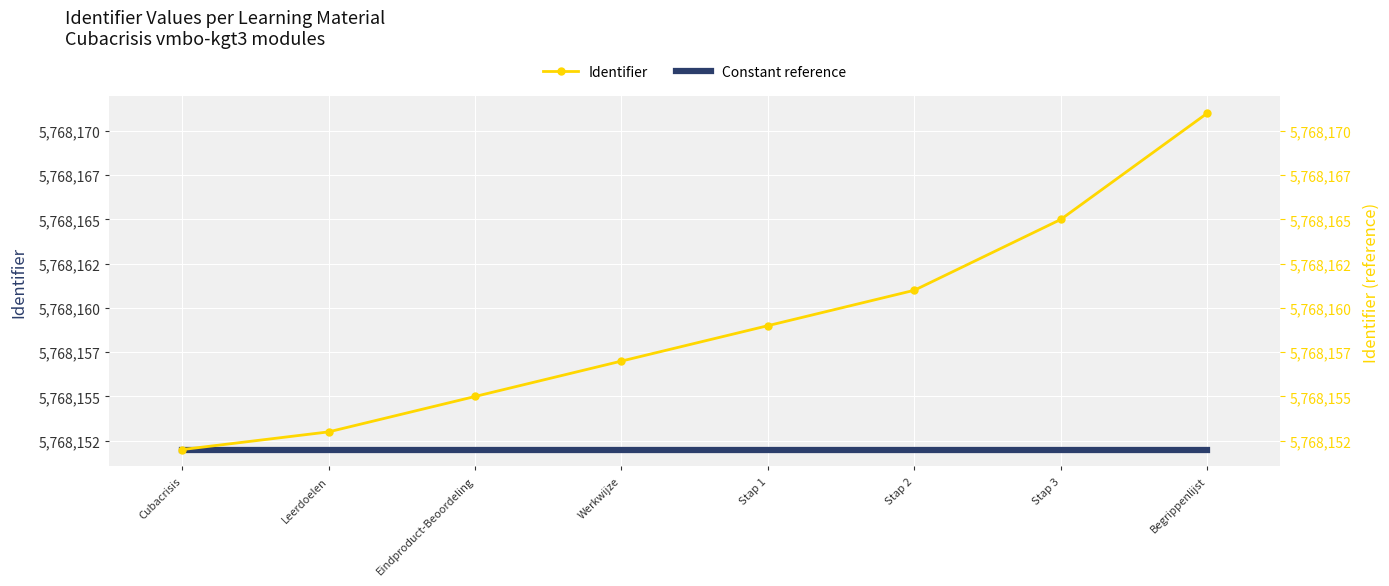

True or false: Identifier has a value of 2955364 at Cubacrisis.

False